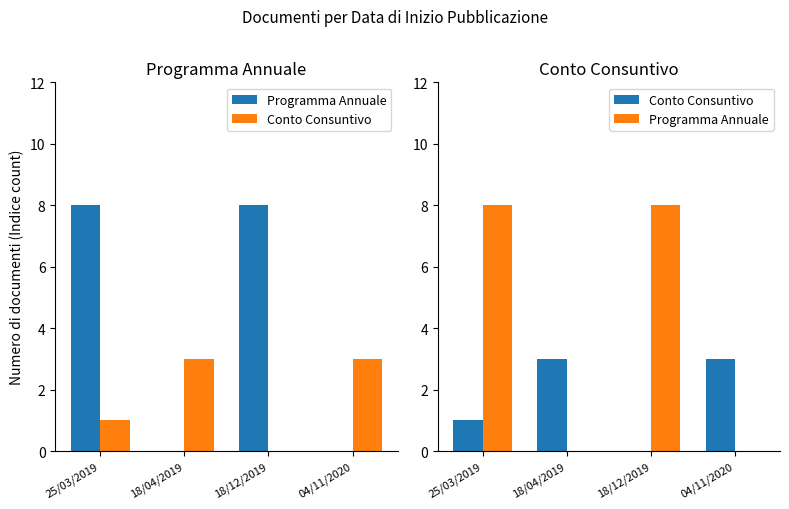

The value of Programma Annuale at 25/03/2019 is 8. True or false?

True